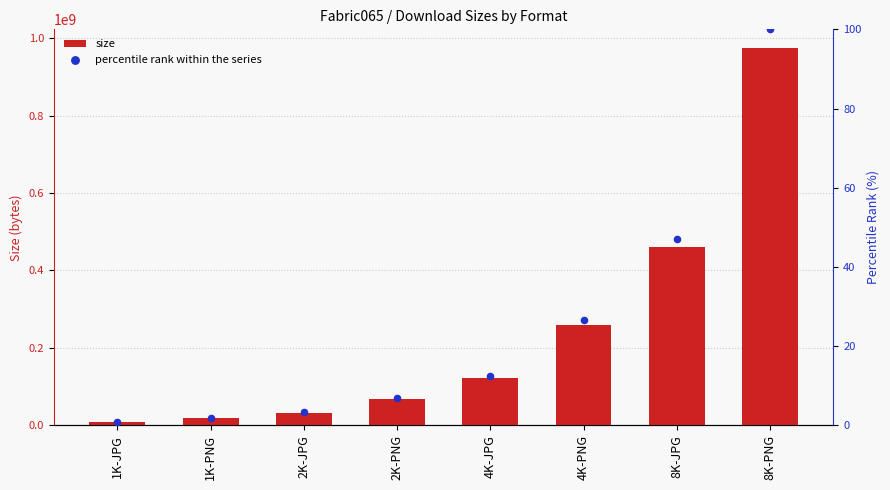

Is the value of percentile rank within the series at 1K-JPG greater than the value of size at 2K-JPG?

No